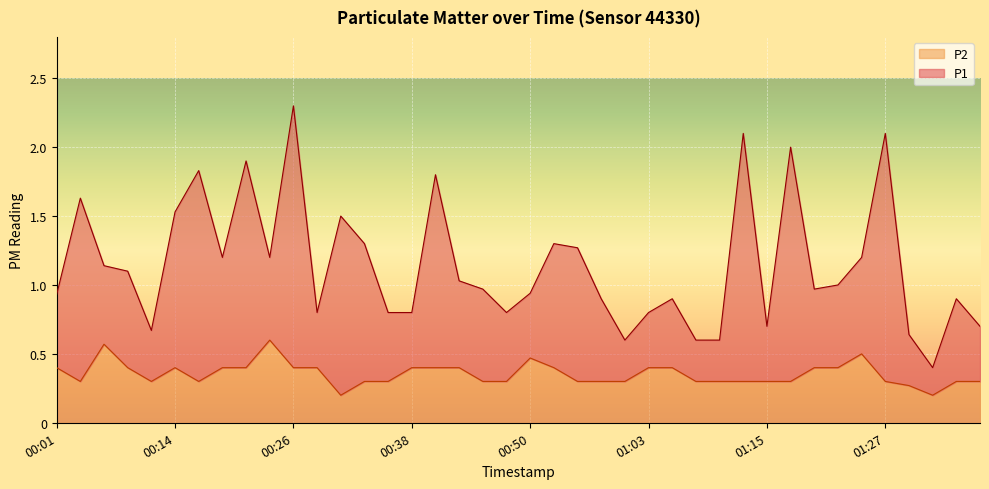

At how many categories does at least one series exceed 1?

19